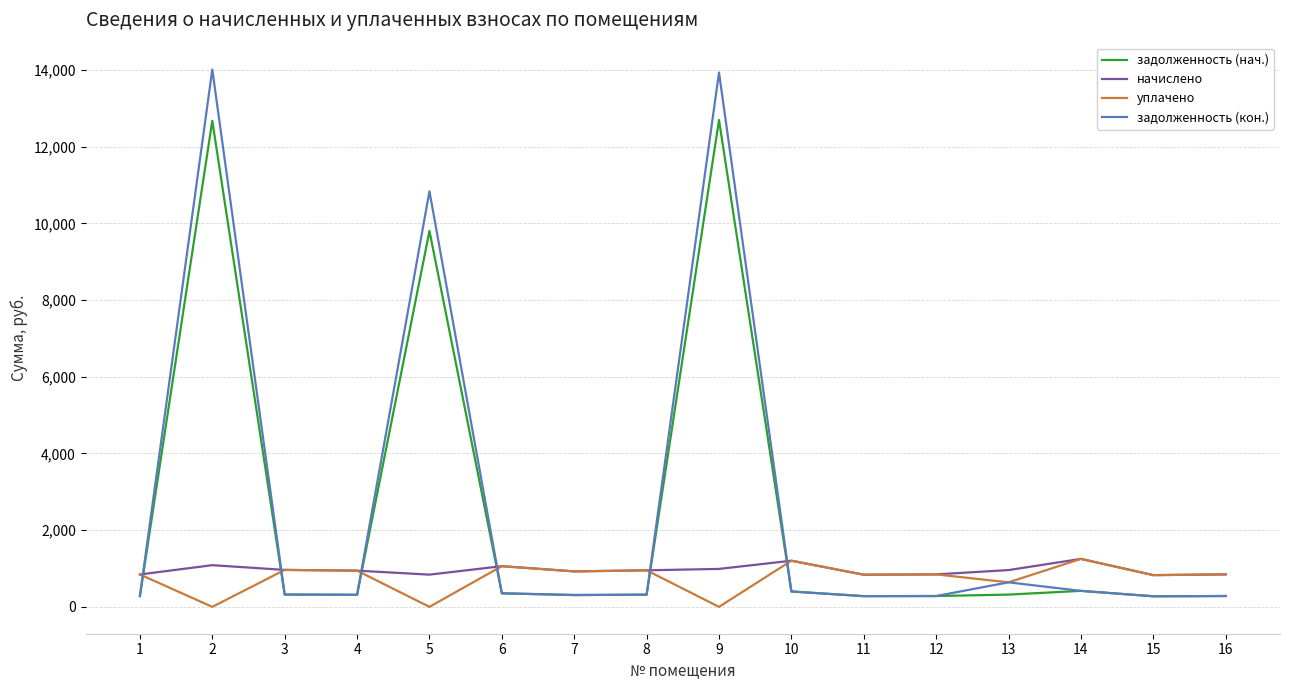

Is the value of начислено at 12 greater than the value of задолженность (нач.) at 7?

Yes